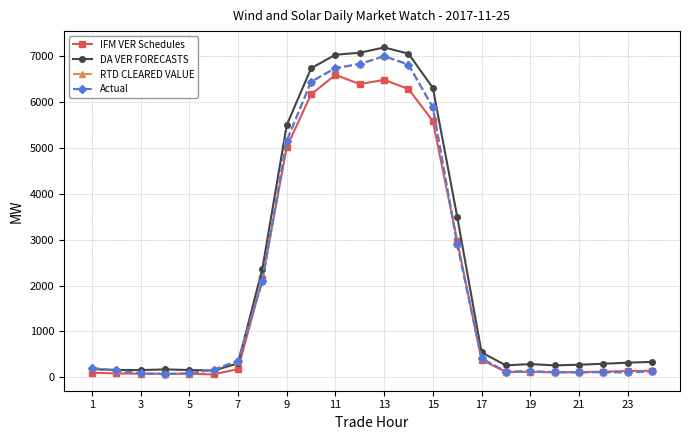

In RTD CLEARED VALUE, how many points are lower than both neighbors (excluding endpoints)?

4